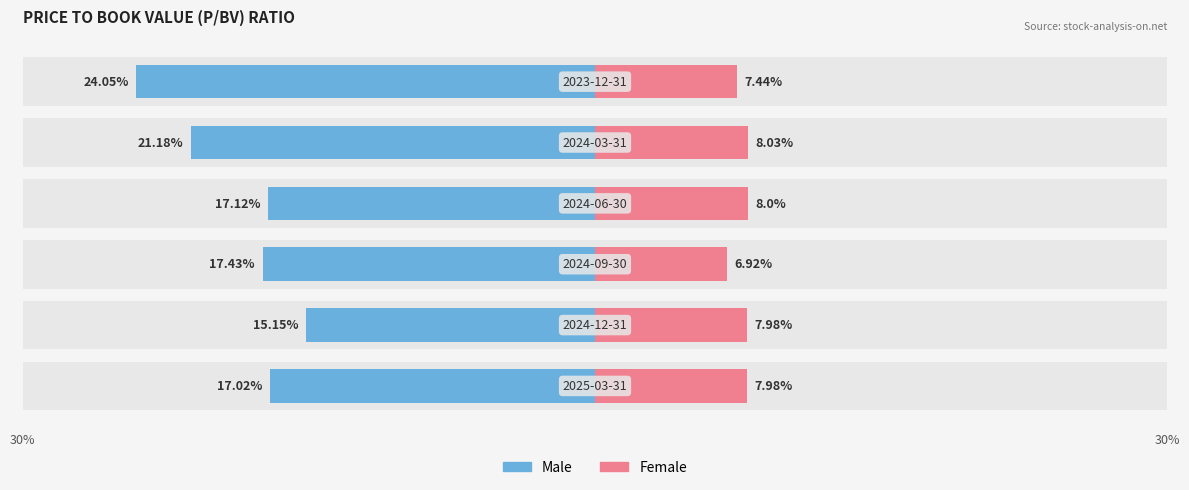

Is it true that Male equals -23.4 at 3?

False